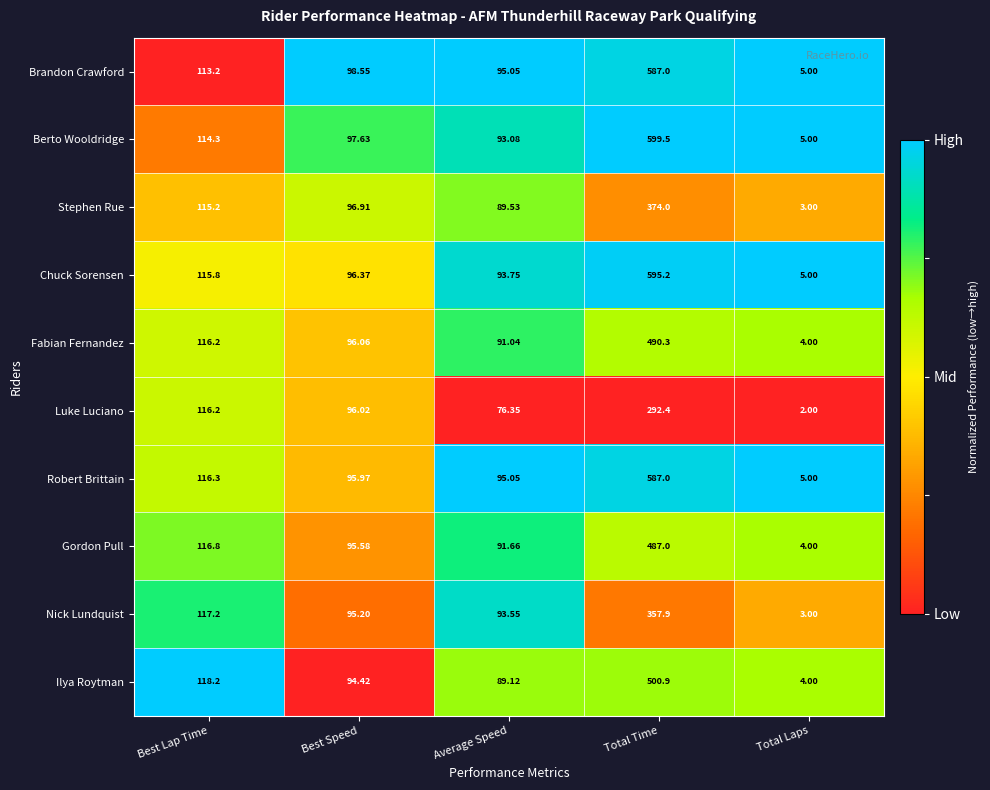

At which category is the sum across all series the highest?

Total Time